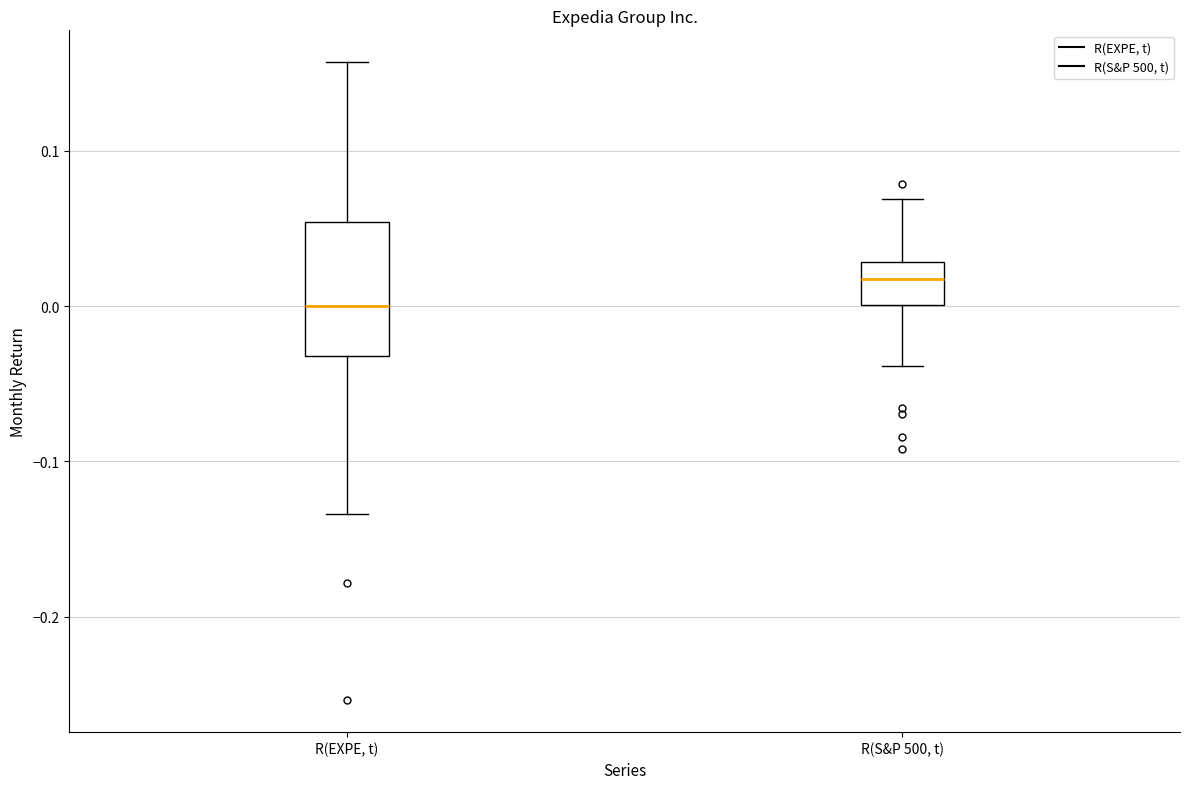

Which box is the tallest, from its lower edge to its upper edge?

R(EXPE, t)